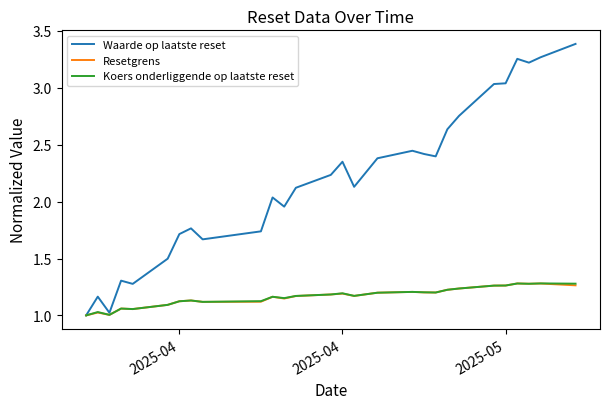

What is the greatest value displayed?

3.4